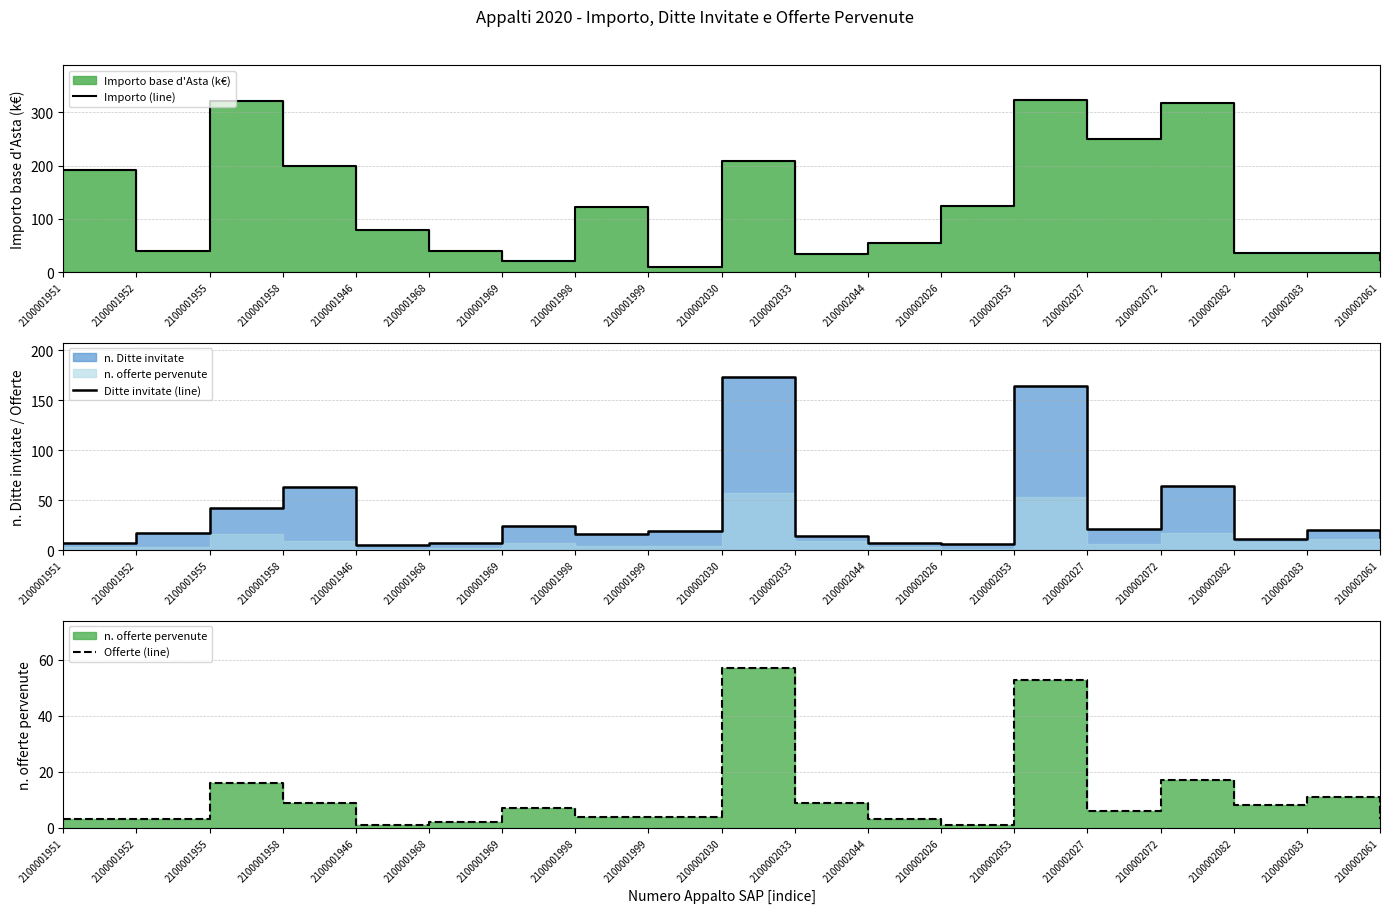

What is the minimum value shown in the chart?

1.0